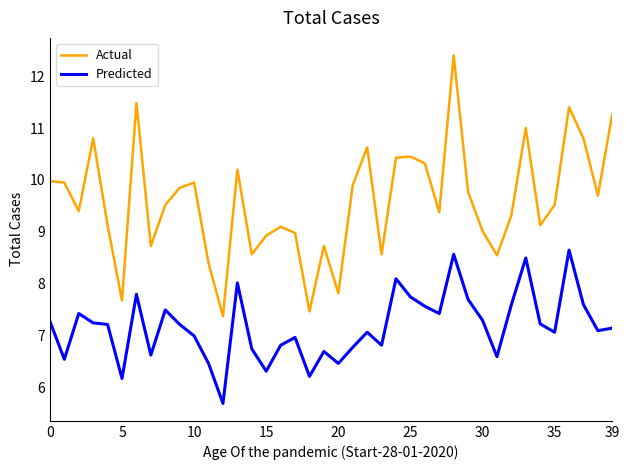

True or false: Predicted and Actual intersect in this chart.

False